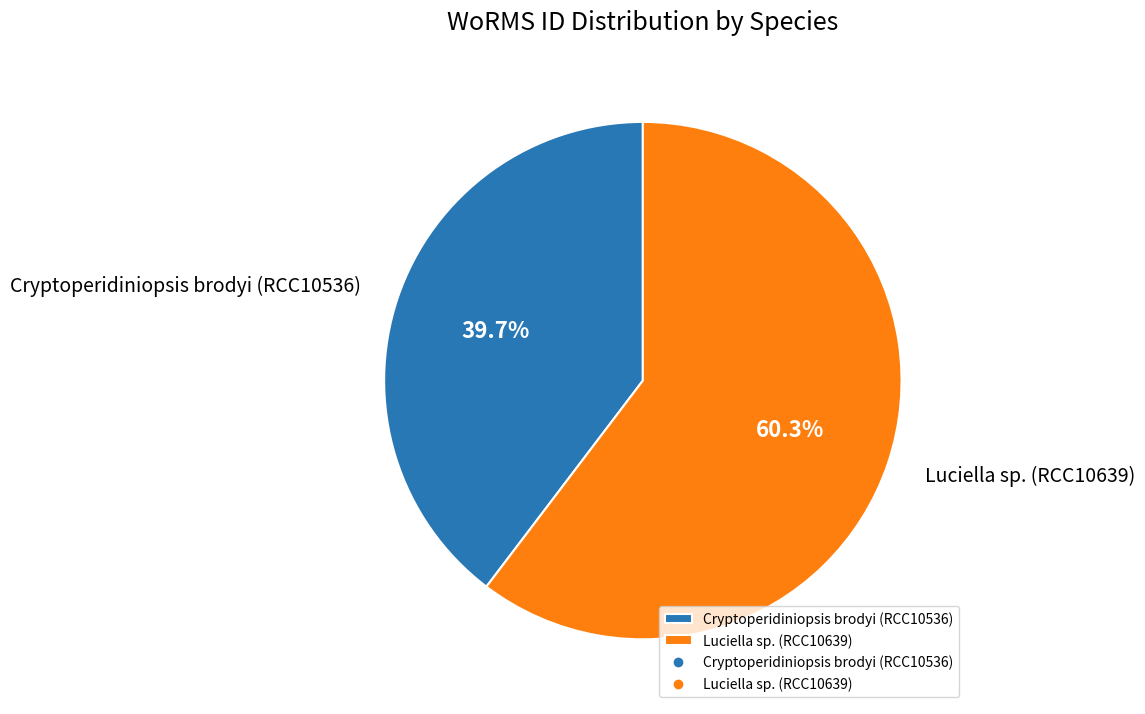

Which category accounts for the majority?

Luciella sp. (RCC10639)